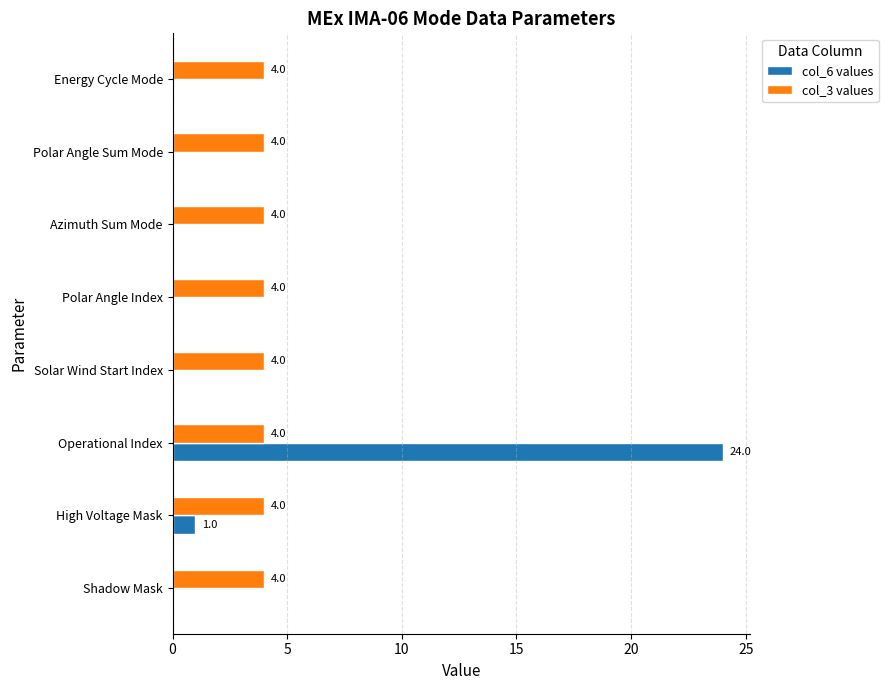

What is the maximum value shown in the chart?

24